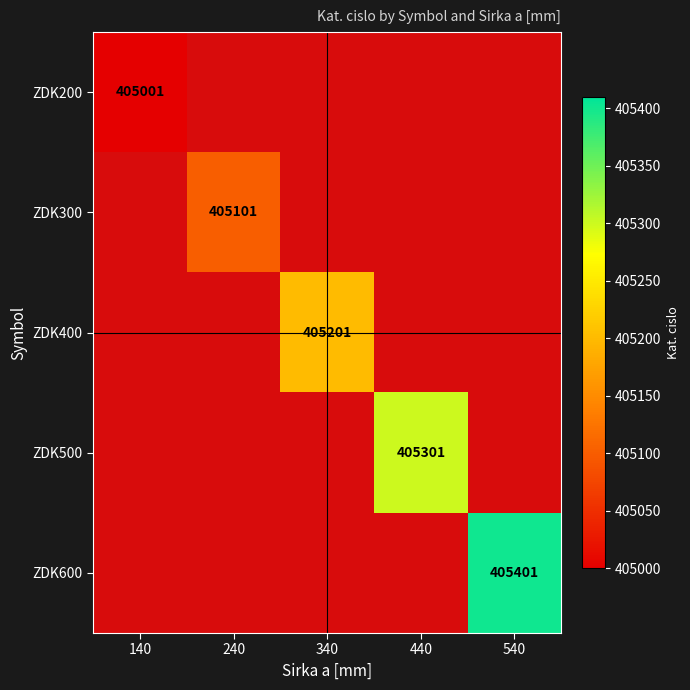

Is the value of ZDK300 at 240 greater than the value of ZDK400 at 340?

No